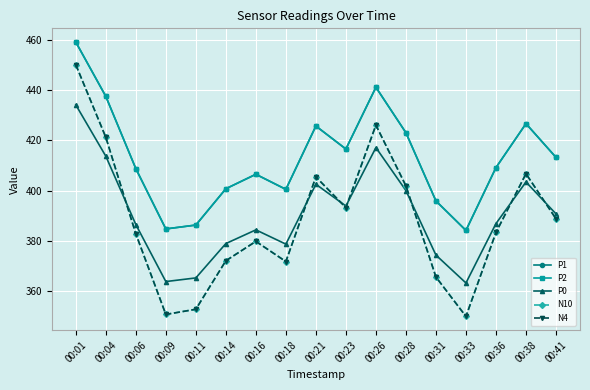

What is the difference between the maximum and minimum values in the P2 series?

74.8